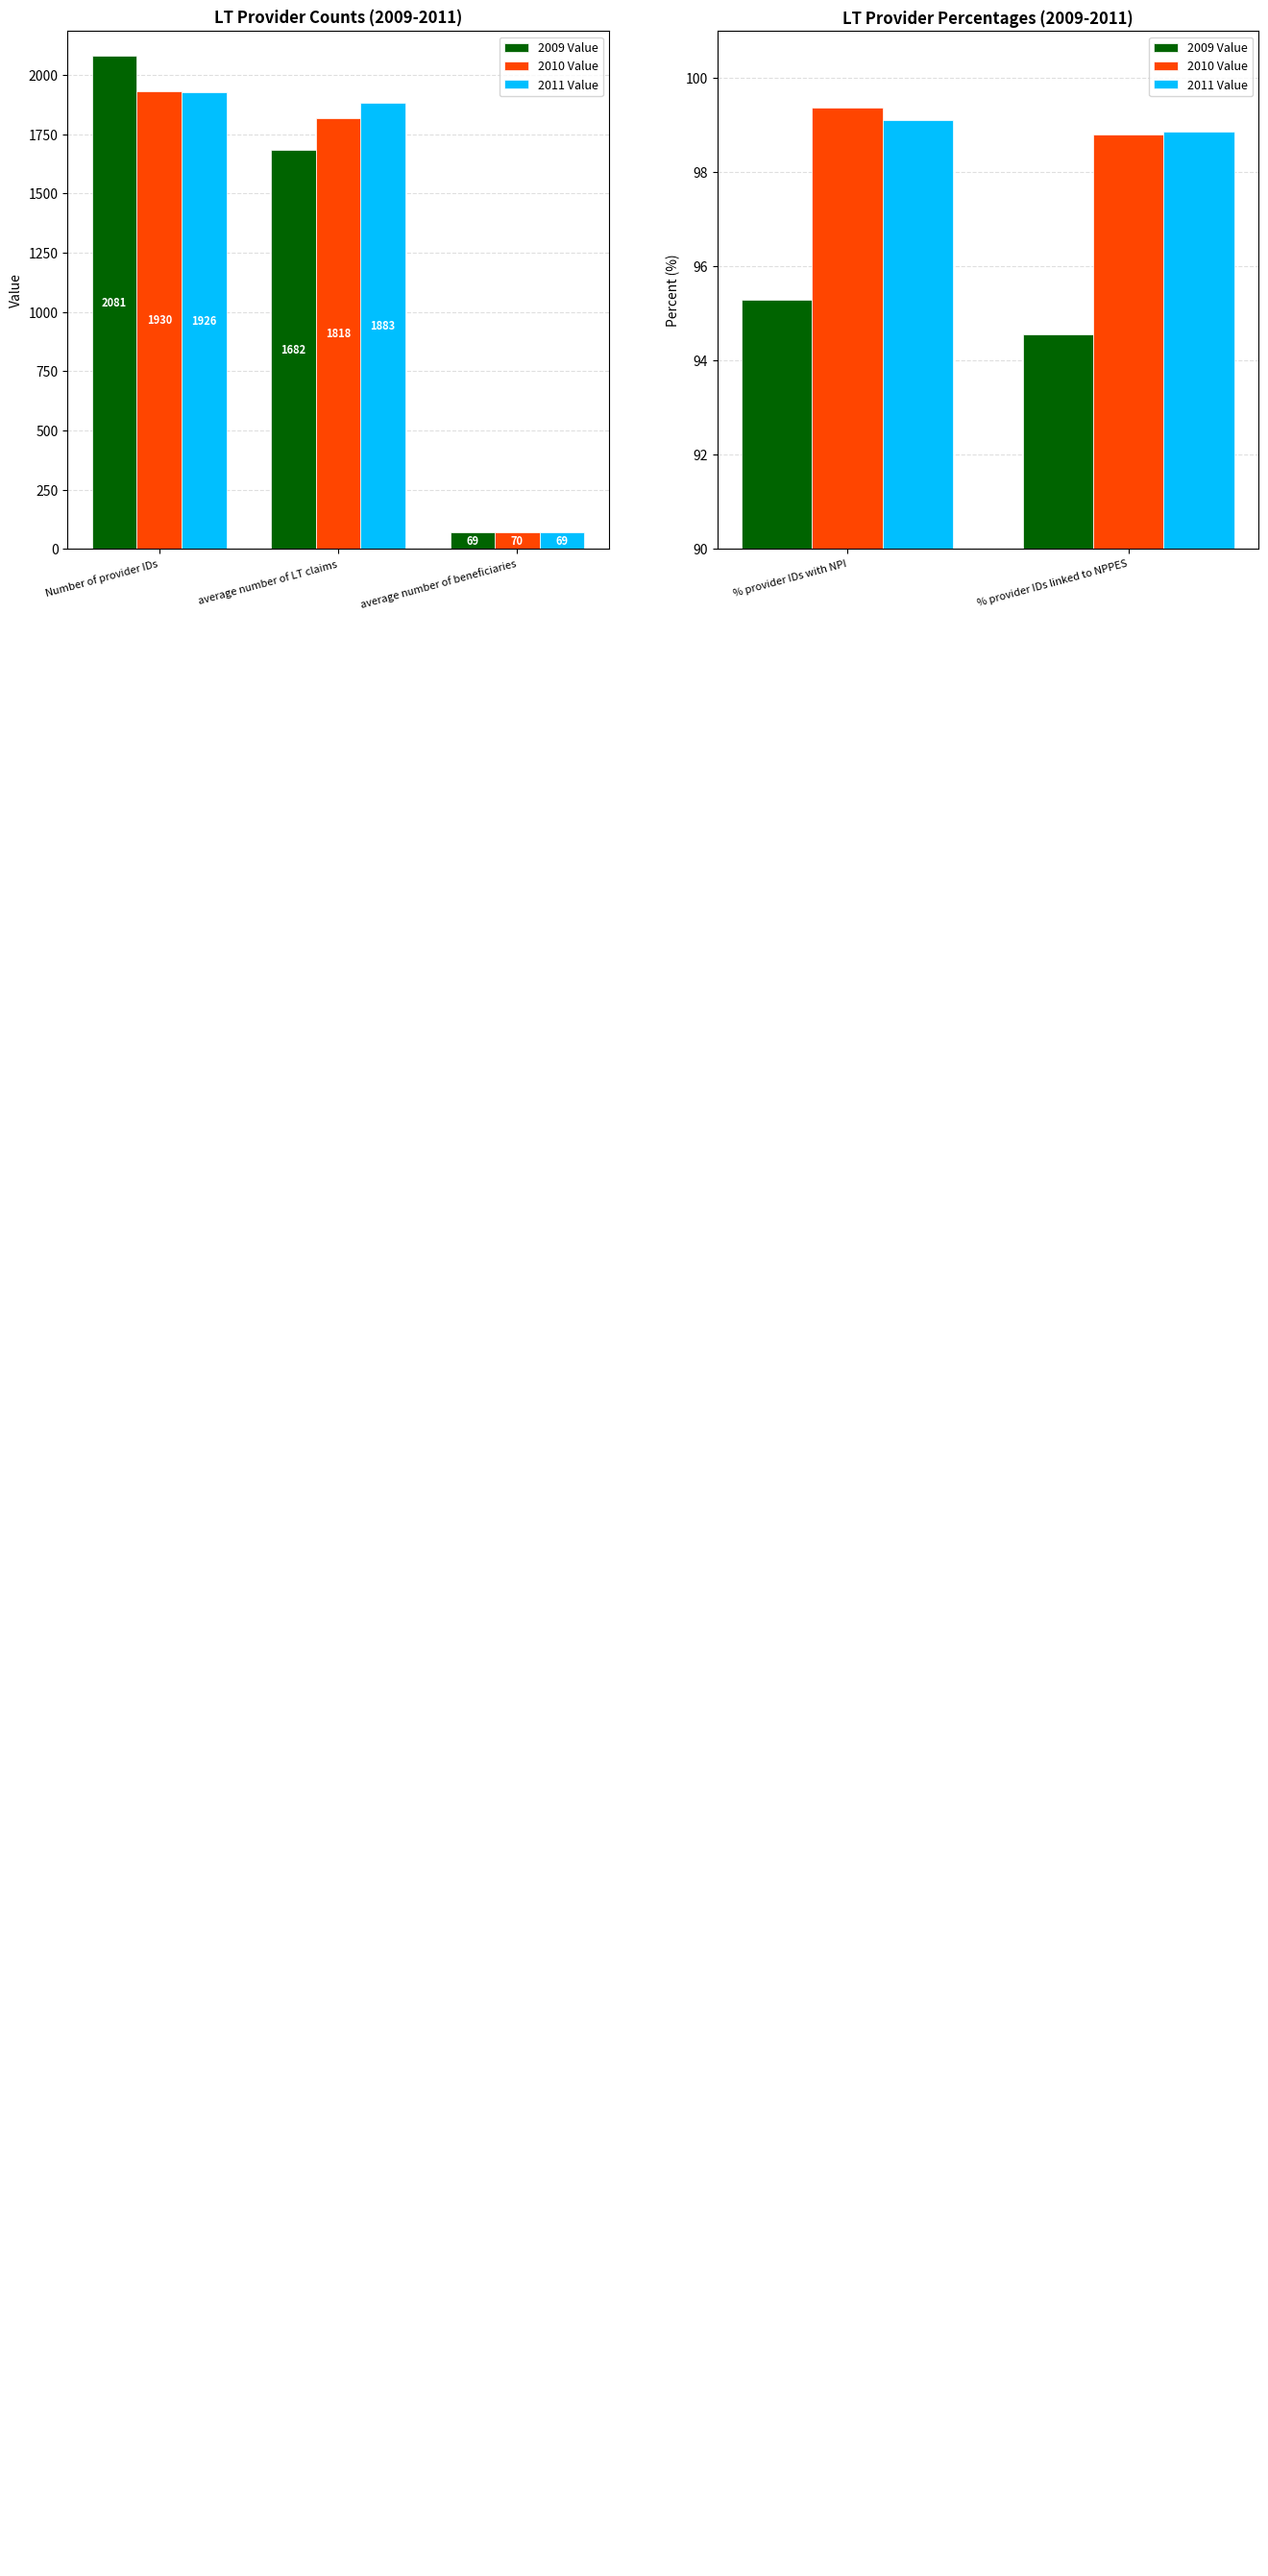

What are all the series names shown in the legend?

2009 Value, 2010 Value, 2011 Value